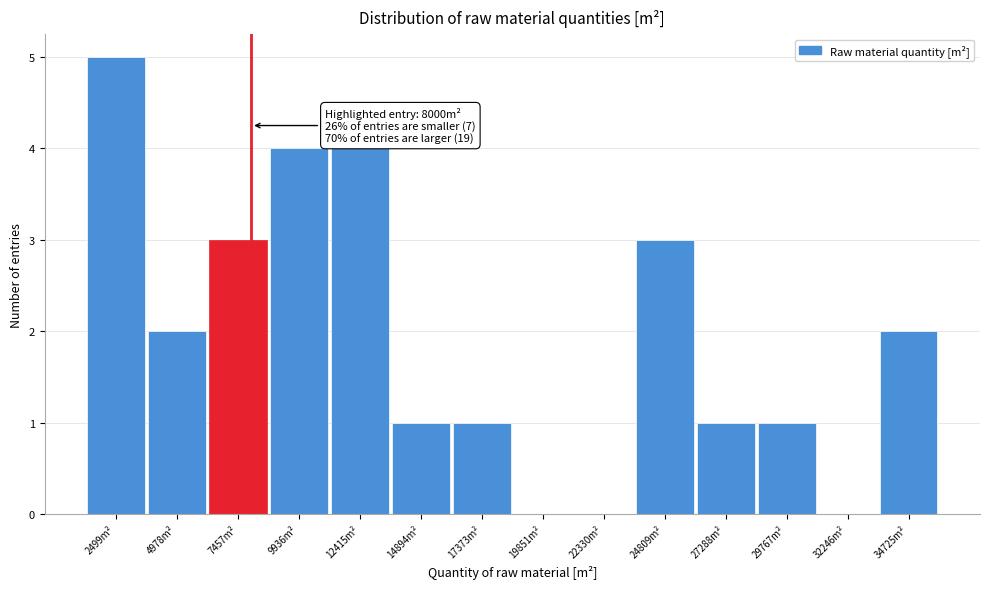

Which range on the x-axis has the tallest bar?

1500 to 3500